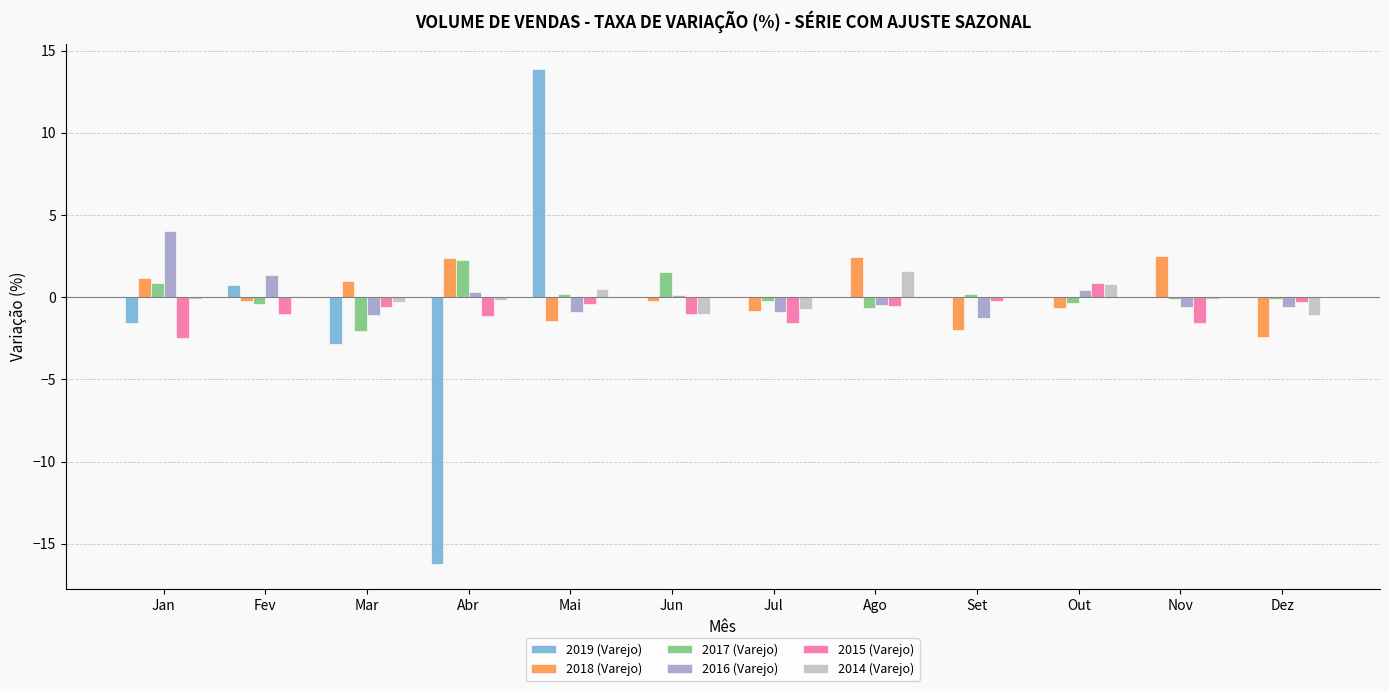

What is the sum of all 2018 (Varejo) values?

1.7